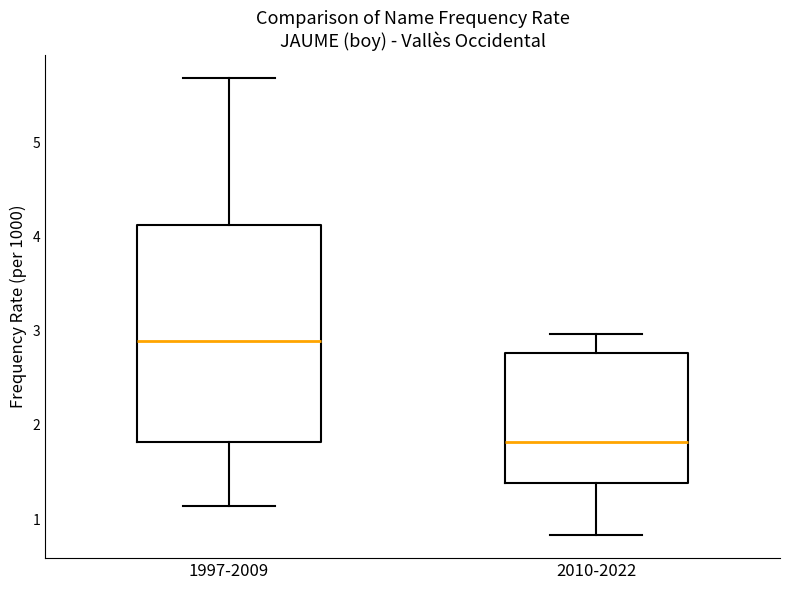

Which box is the tallest, from its lower edge to its upper edge?

1997-2009